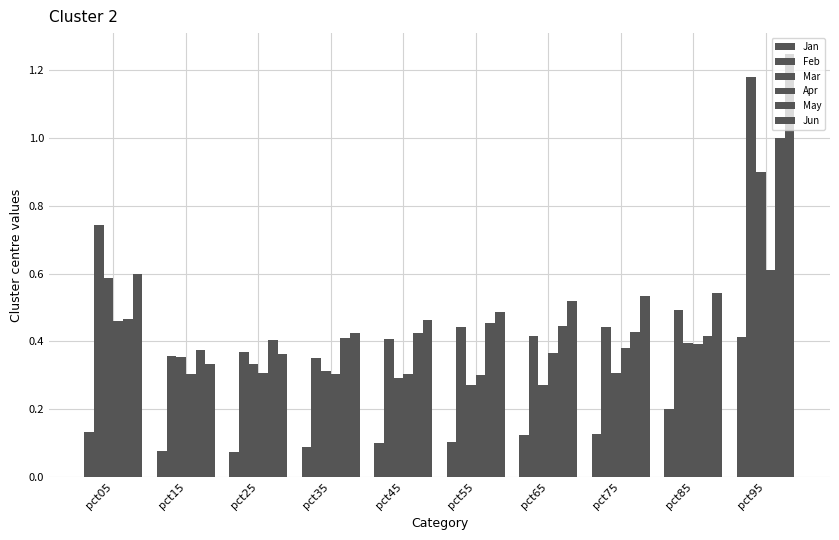

Does the chart contain any negative values?

No